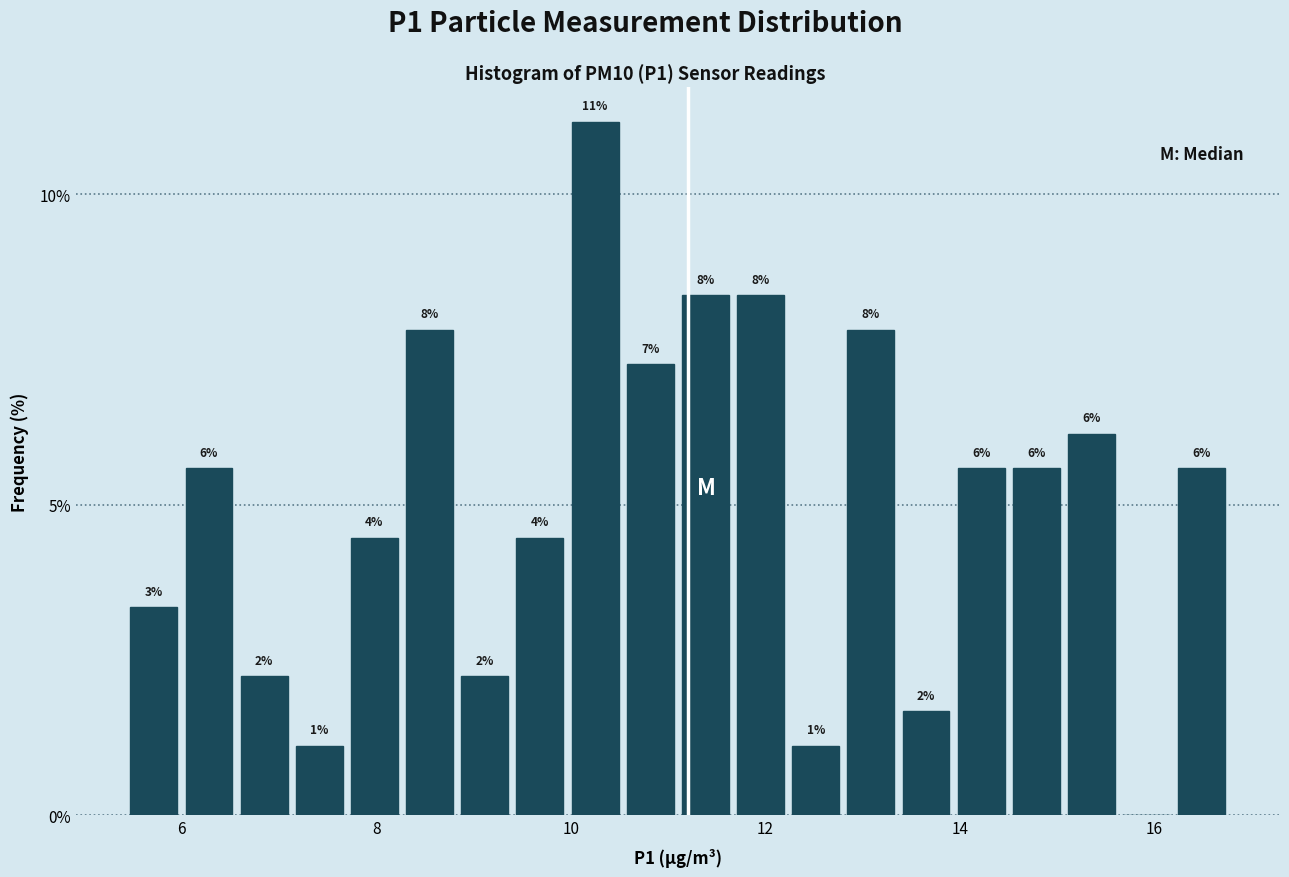

Read against the x-axis, roughly where is the centre of the tallest bar?

10.2